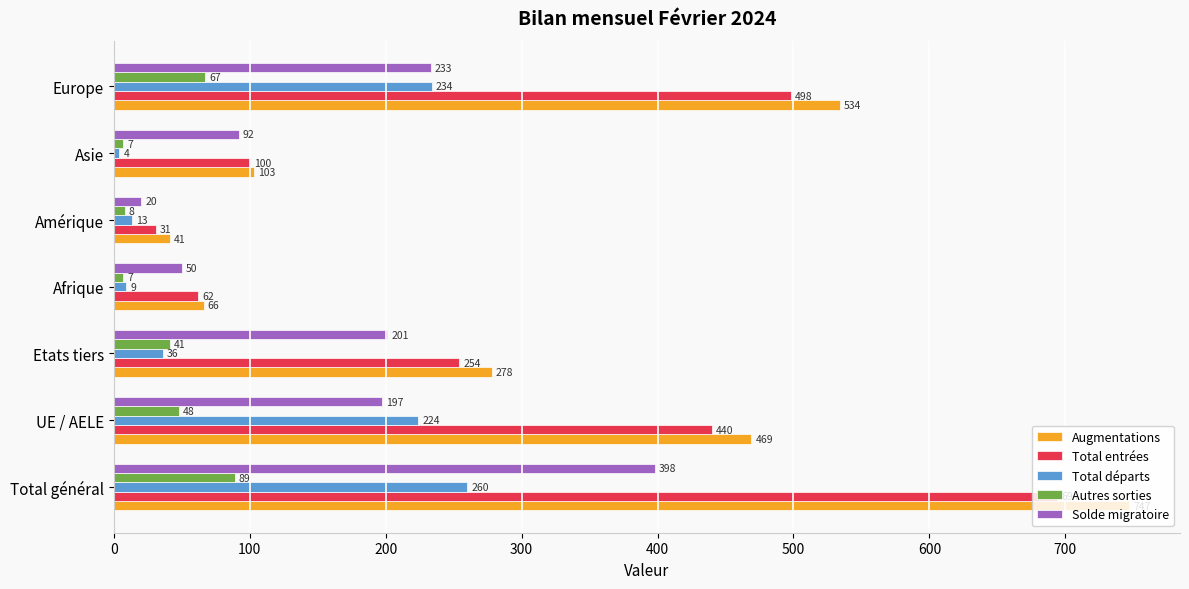

Which series changed the most between Total général and Etats tiers?

Augmentations